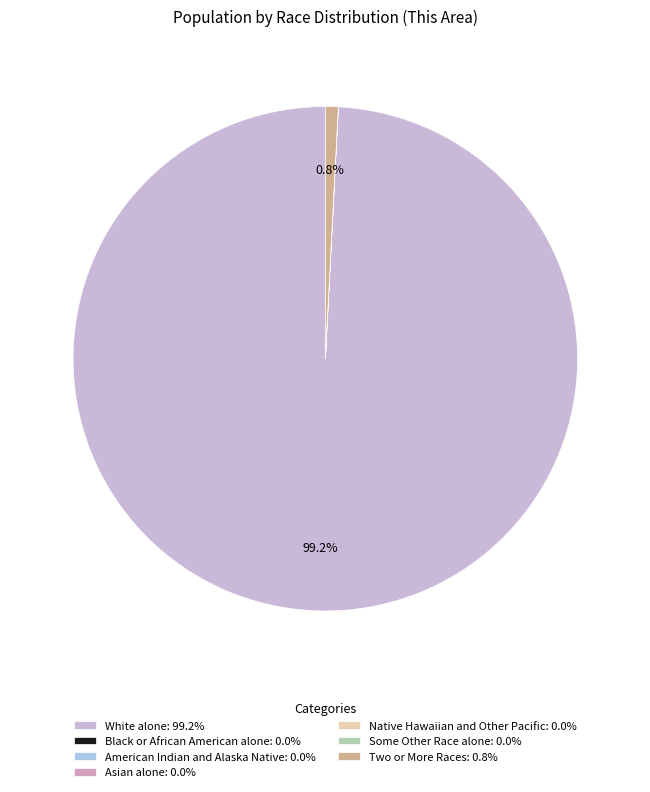

How many slices are in this pie chart?

7